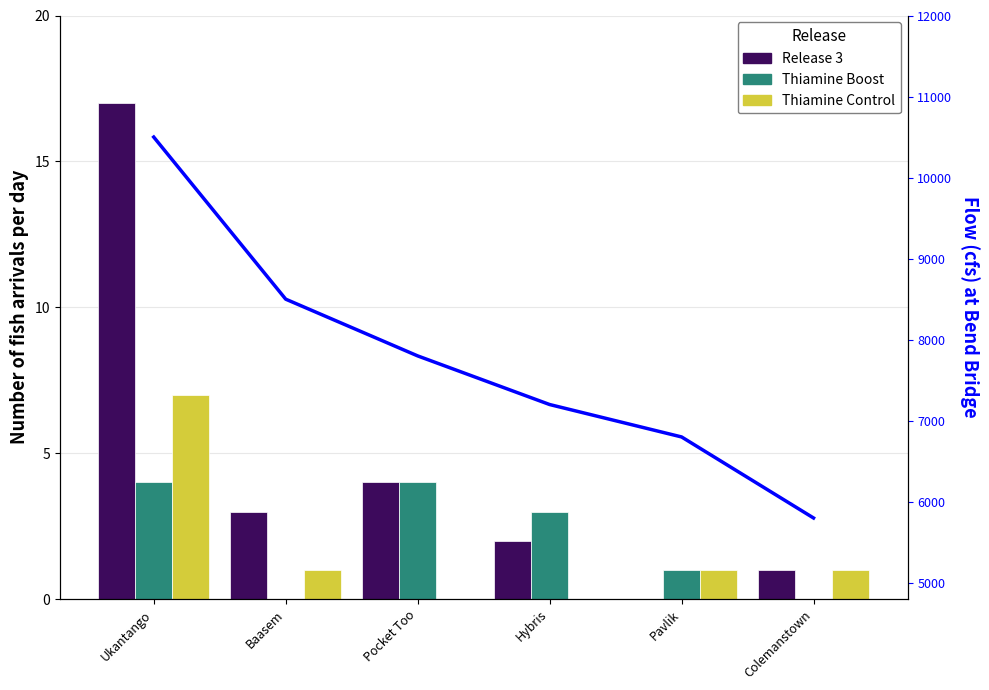

What is the spread (max minus min) of values at Hybris?

7200